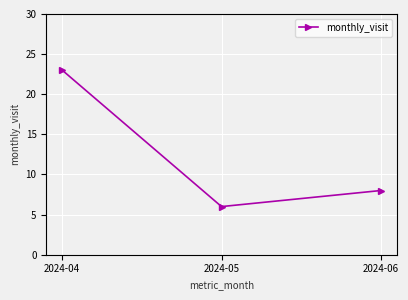

What is the greatest value displayed?

23